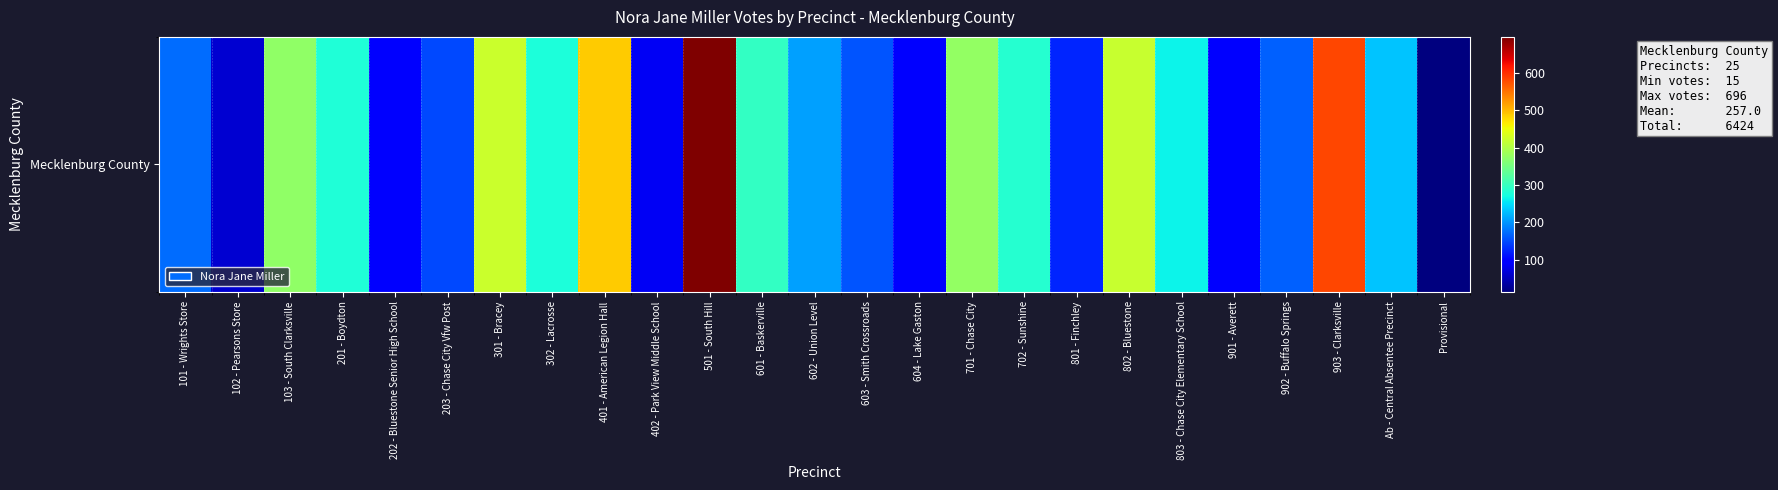

What is the ratio of the value at 201 - Boydton to the value at 203 - Chase City Vfw Post?

1.9